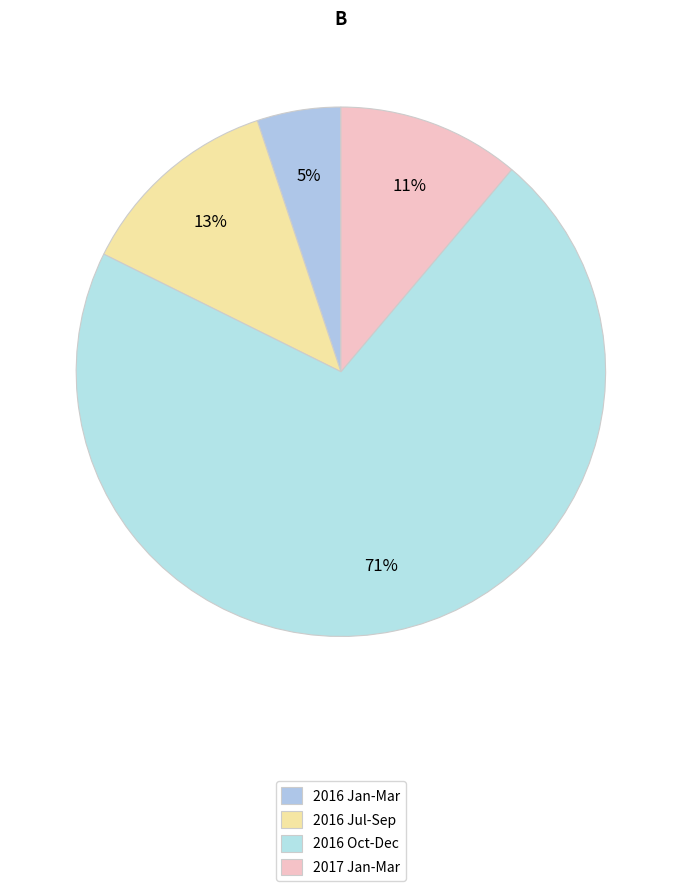

Is there a majority slice in this chart?

Yes